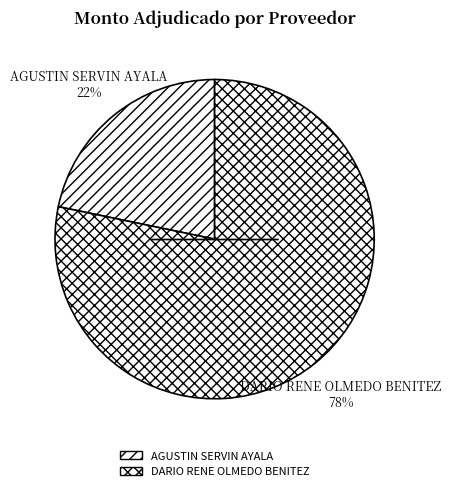

Between DARIO RENE OLMEDO BENITEZ and AGUSTIN SERVIN AYALA, which is larger?

DARIO RENE OLMEDO BENITEZ